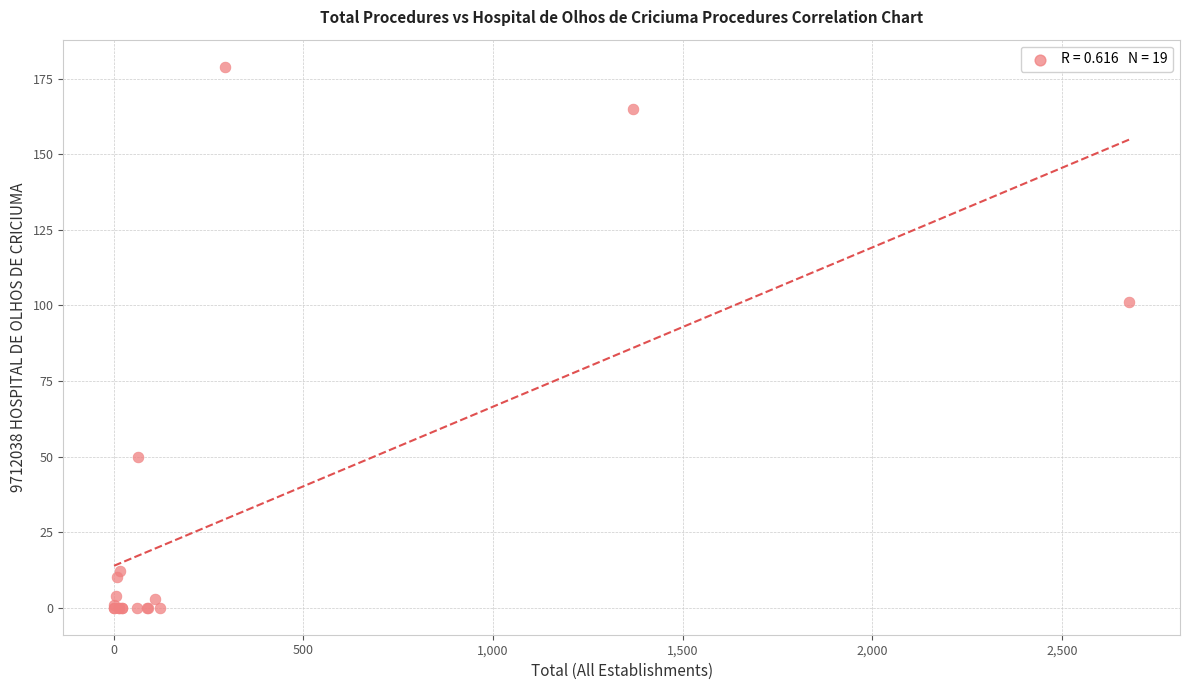

What Y value in the scatter plot is closest to 89?

101